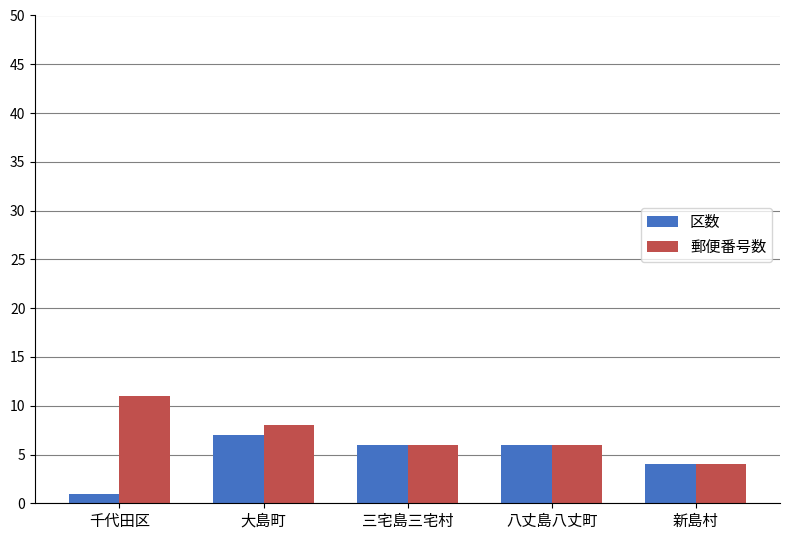

List the series in order of their overall mean, lowest first.

区数, 郵便番号数